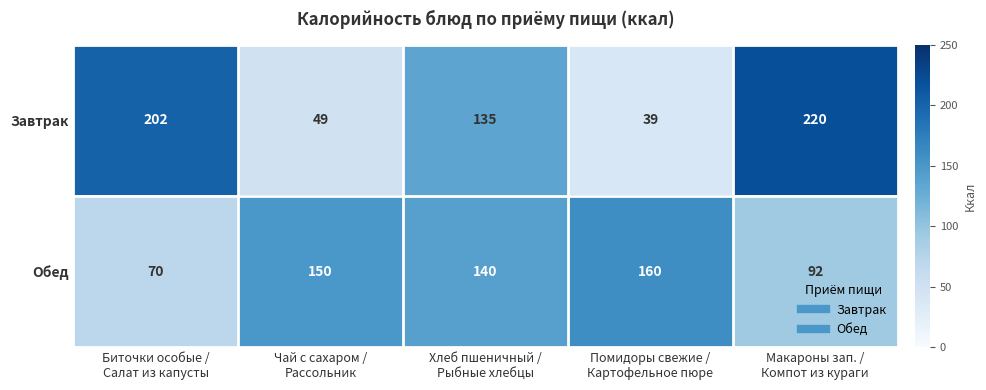

Count the Обед values in the range 92 to 150.

3